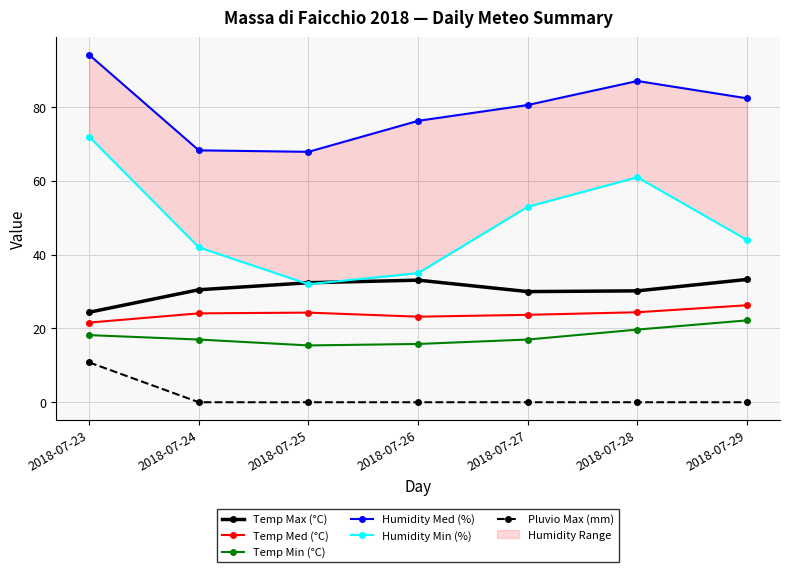

Reading left to right, extract all data points from this chart.

Temp Max (°C): 24.4	30.5	32.4	33.1	30.0	30.2	33.3
Temp Med (°C): 21.6	24.1	24.3	23.2	23.7	24.4	26.3
Temp Min (°C): 18.2	17.0	15.4	15.8	17.0	19.7	22.2
Humidity Med (%): 94.2	68.3	67.9	76.3	80.6	87.1	82.4
Humidity Min (%): 72.0	42.0	32.0	35.0	53.0	61.0	44.0
Pluvio Max (mm): 10.8	0.0	0.0	0.0	0.0	0.0	0.0